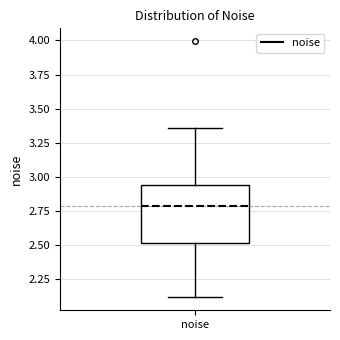

Read this box plot against the y-axis: the position of the median line, the range covered by the box, and the ends of both whiskers. The values are not printed on the chart, so give them approximately, as read against the axis.

median 2.80, box 2.50 to 2.95, whiskers 2.10 to 3.35